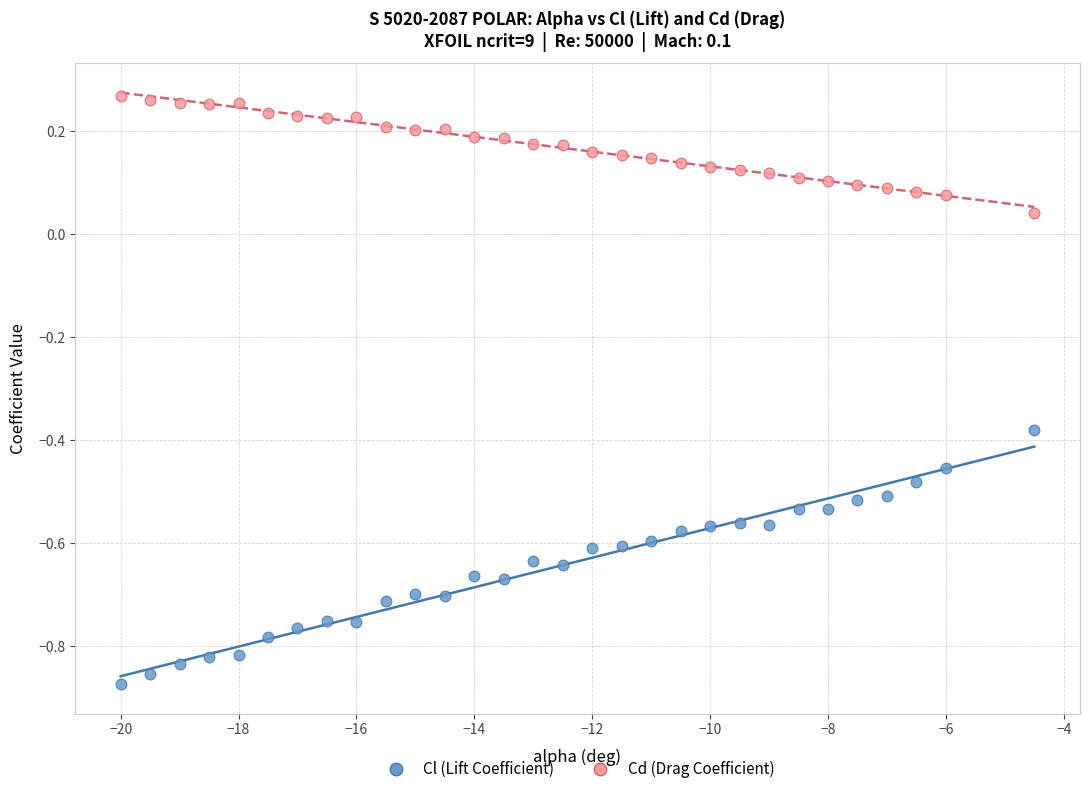

Across all data points, what is the range of Y values (max minus min)?

1.1